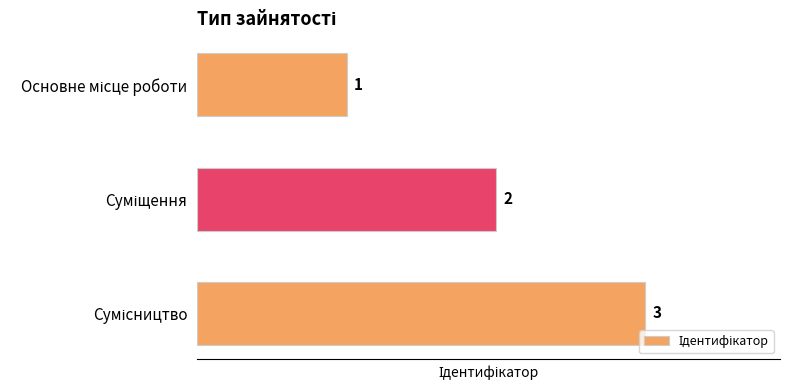

What is the sum of all values?

6